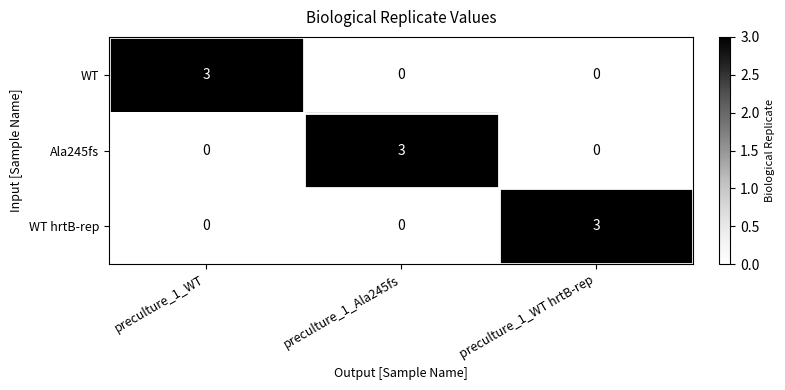

What is the greatest value displayed?

3